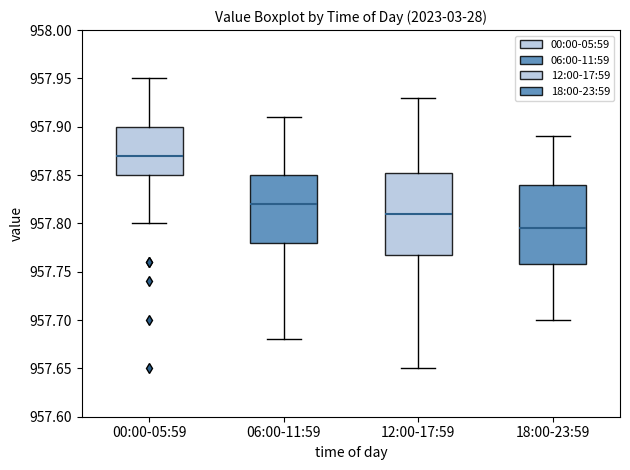

Reading left to right, transcribe this box plot: for each box, give where its median line is, the range the box spans, and where its two whiskers end, as read against the y-axis. The values are not printed on the chart, so give them approximately, as read against the axis.

00:00-05:59: median 957.870, box 957.850 to 957.900, whiskers 957.800 to 957.950
06:00-11:59: median 957.820, box 957.780 to 957.850, whiskers 957.680 to 957.910
12:00-17:59: median 957.810, box 957.770 to 957.855, whiskers 957.650 to 957.930
18:00-23:59: median 957.795, box 957.760 to 957.840, whiskers 957.700 to 957.890